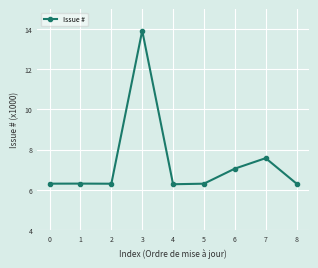

True or false: the data has more than 0 interior local peaks.

True